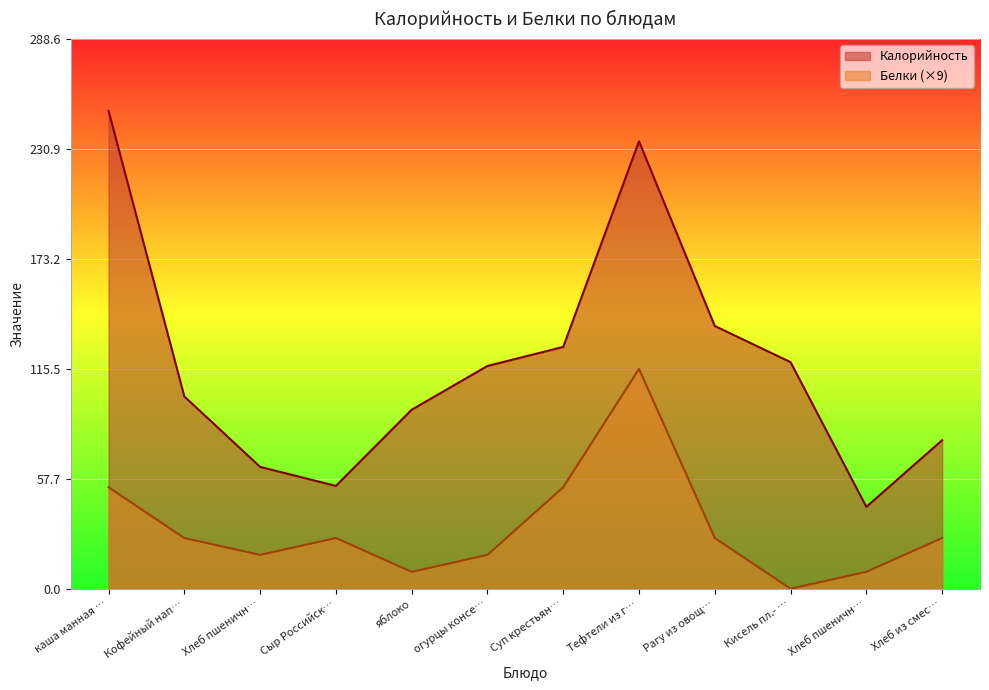

How many series are shown in this chart?

2